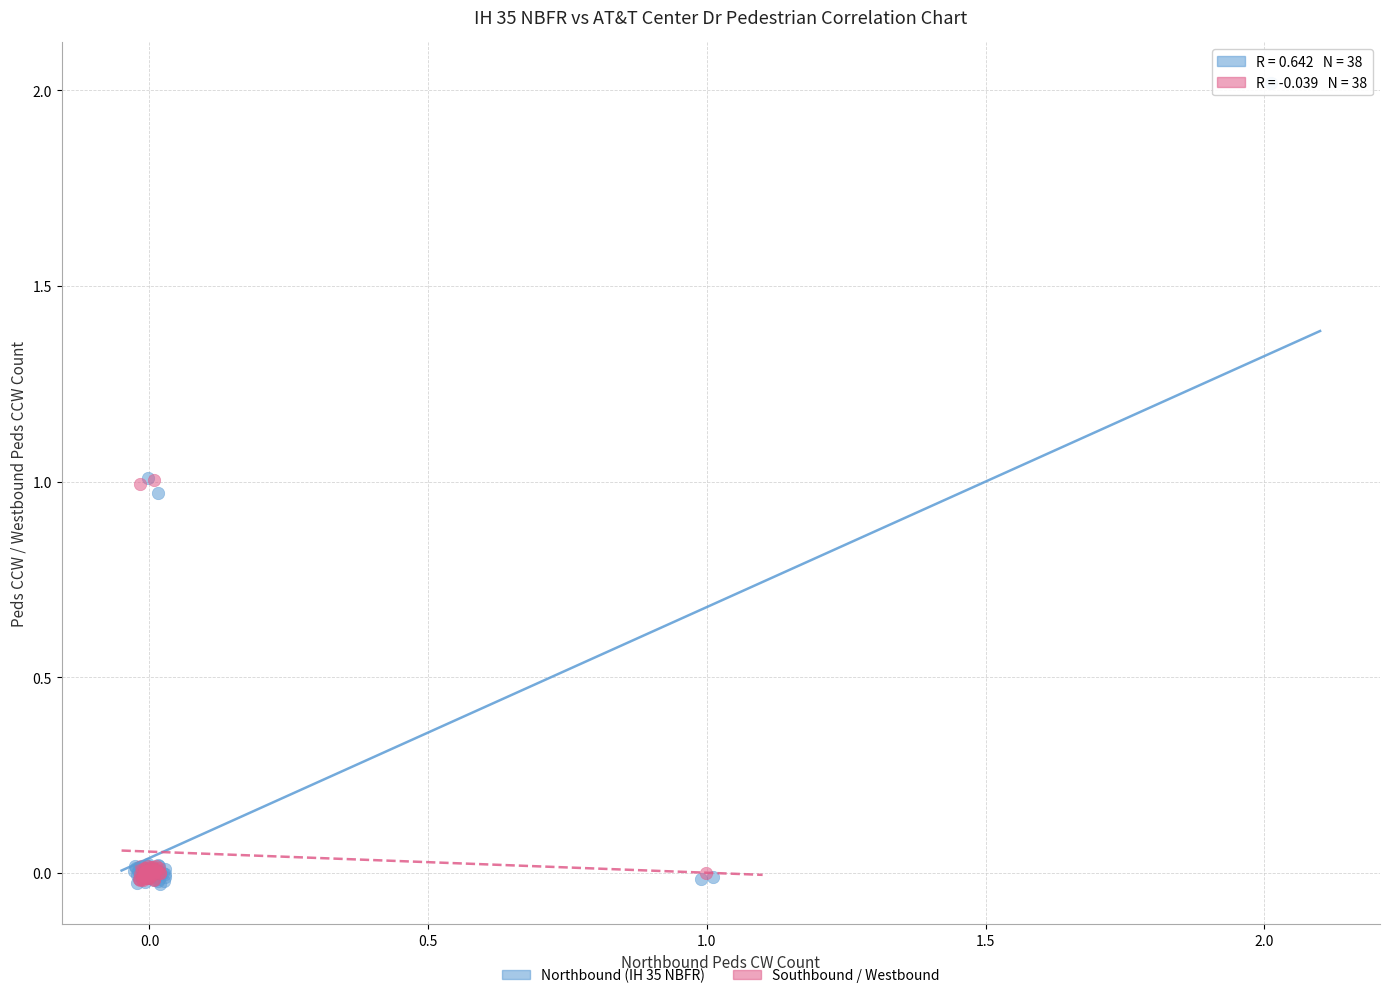

Which series contains the highest Y value?

Northbound (IH 35 NBFR)